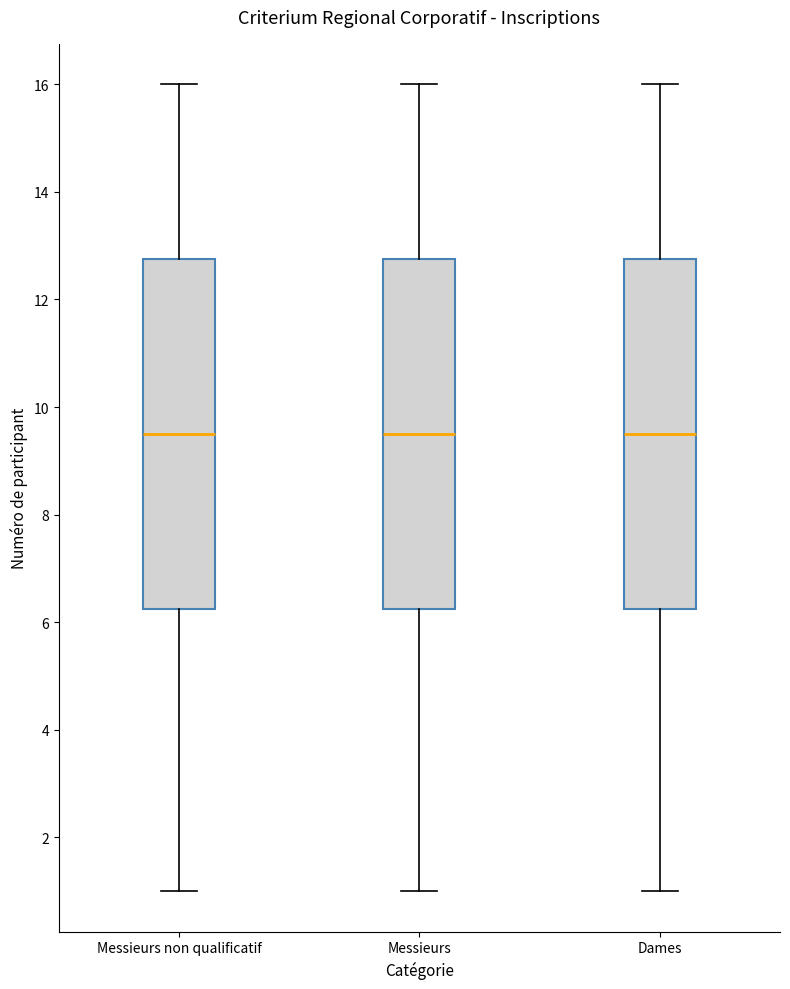

Reading left to right, read every box against the y-axis: the position of its median line, the range the box covers, and the ends of its whiskers. The values are not printed on the chart, so give them approximately, as read against the axis.

Messieurs non qualificatif: median 9.6, box 6.2 to 12.8, whiskers 1.0 to 16.0
Messieurs: median 9.6, box 6.2 to 12.8, whiskers 1.0 to 16.0
Dames: median 9.6, box 6.2 to 12.8, whiskers 1.0 to 16.0